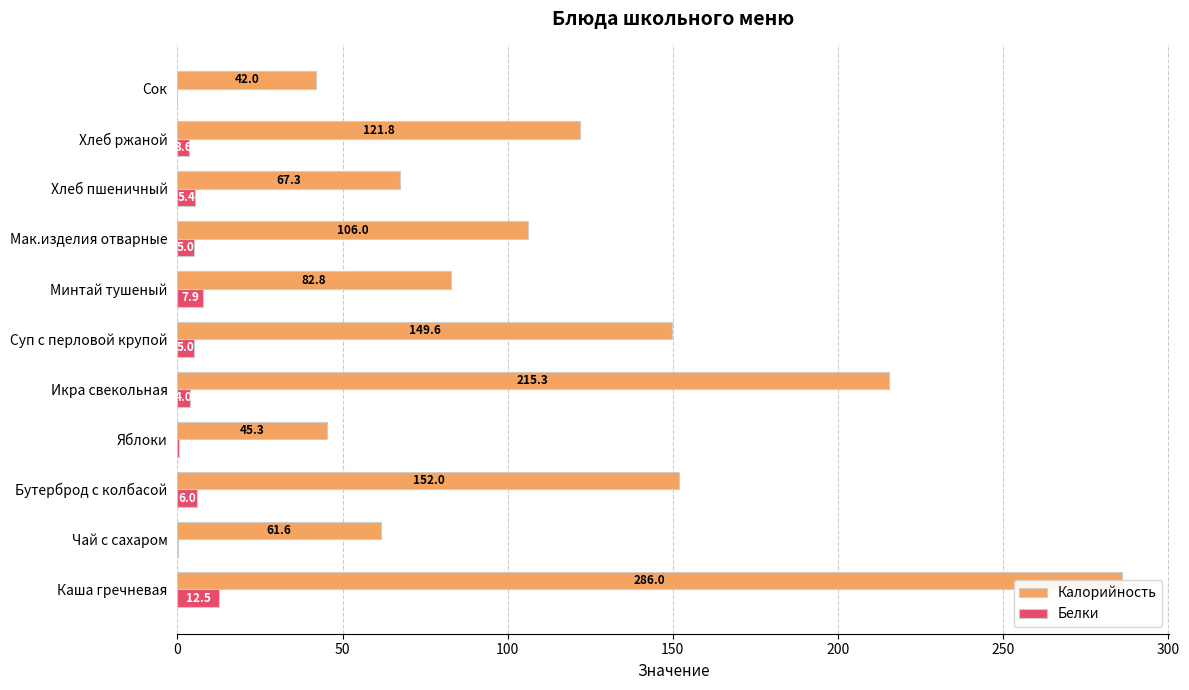

Which series has the widest spread of values?

Калорийность